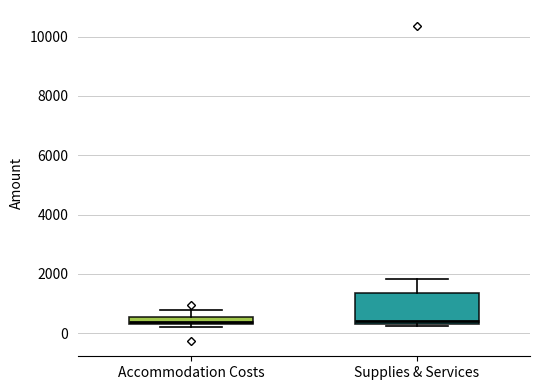

Which box is the tallest, from its lower edge to its upper edge?

Supplies & Services